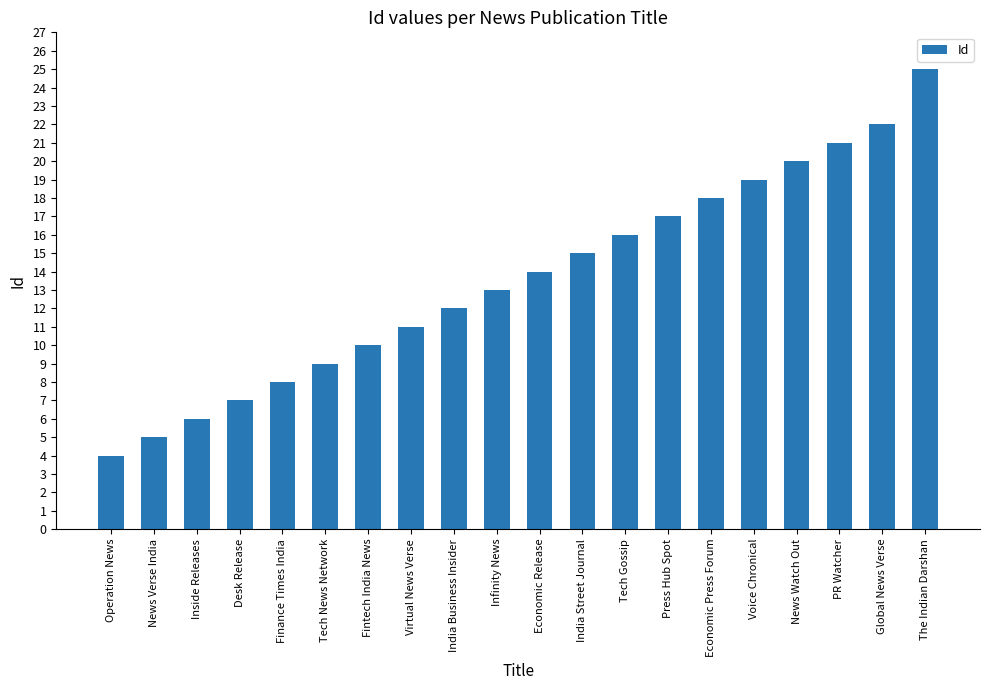

What is the value of the 2nd bar from the left?

5